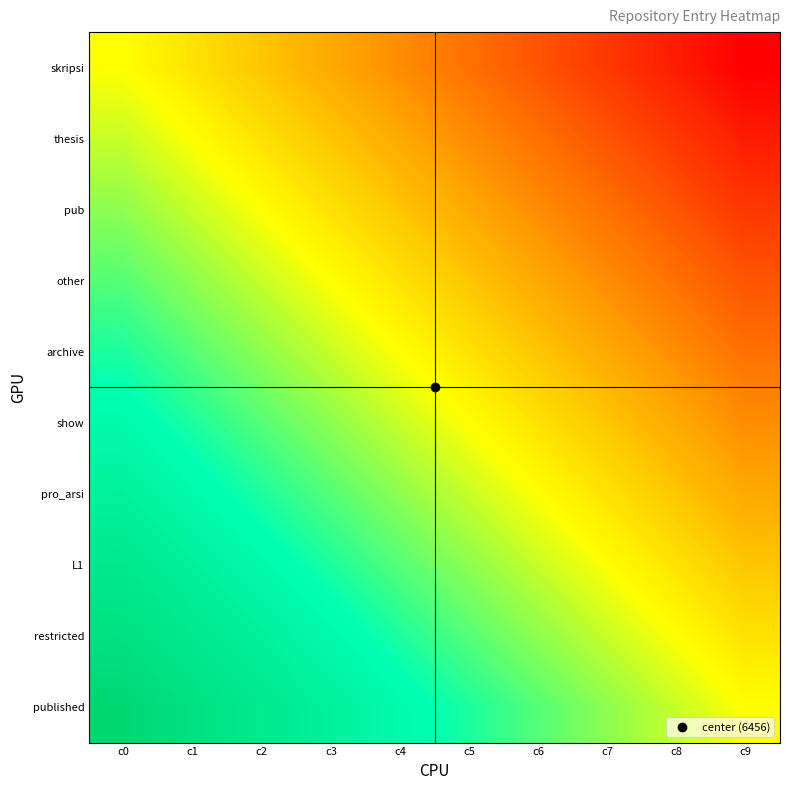

Which label corresponds to the largest value in the chart?

c0